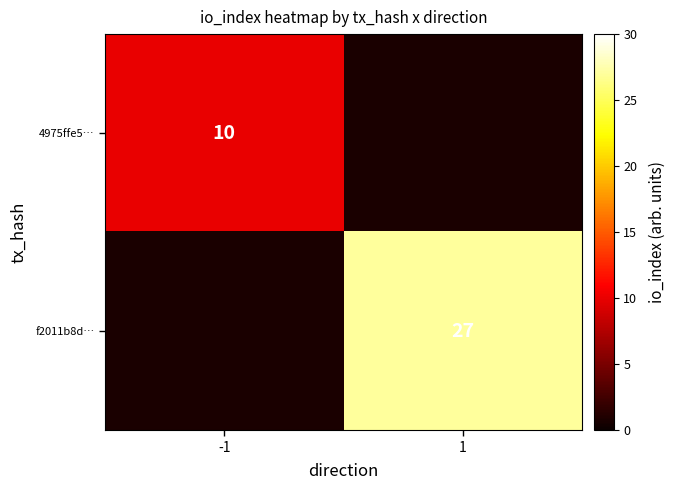

True or false: f2011b8d… has a value of 5.8 at 1.

False